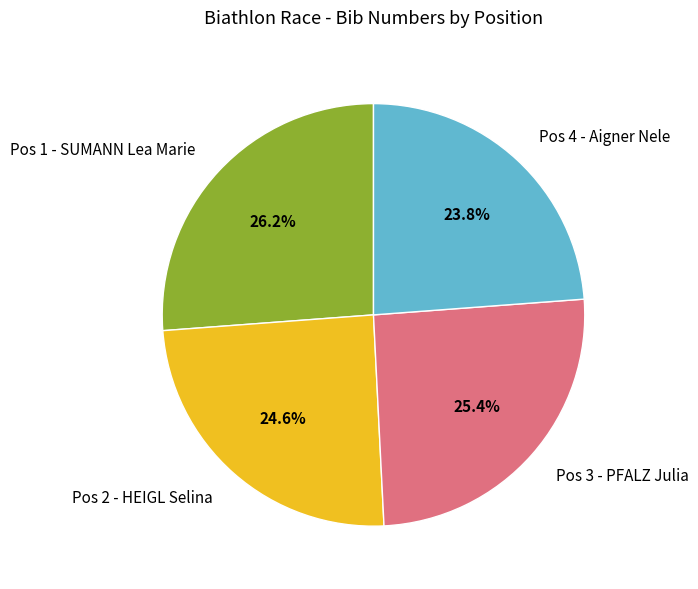

Does Pos 1 - SUMANN Lea Marie represent more than half of the total?

No